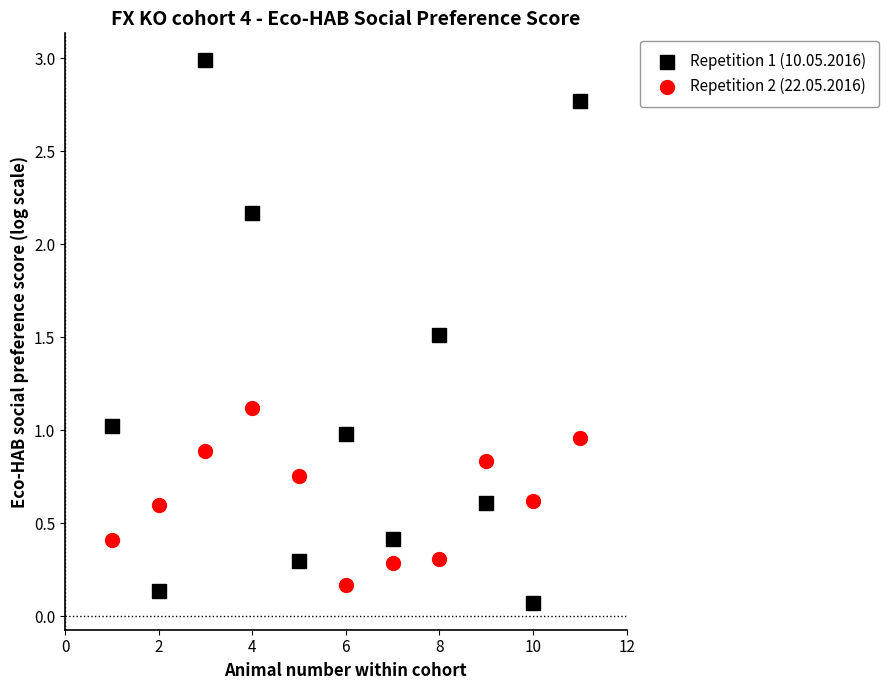

What are all the series names shown in the legend?

Repetition 1 (10.05.2016), Repetition 2 (22.05.2016)